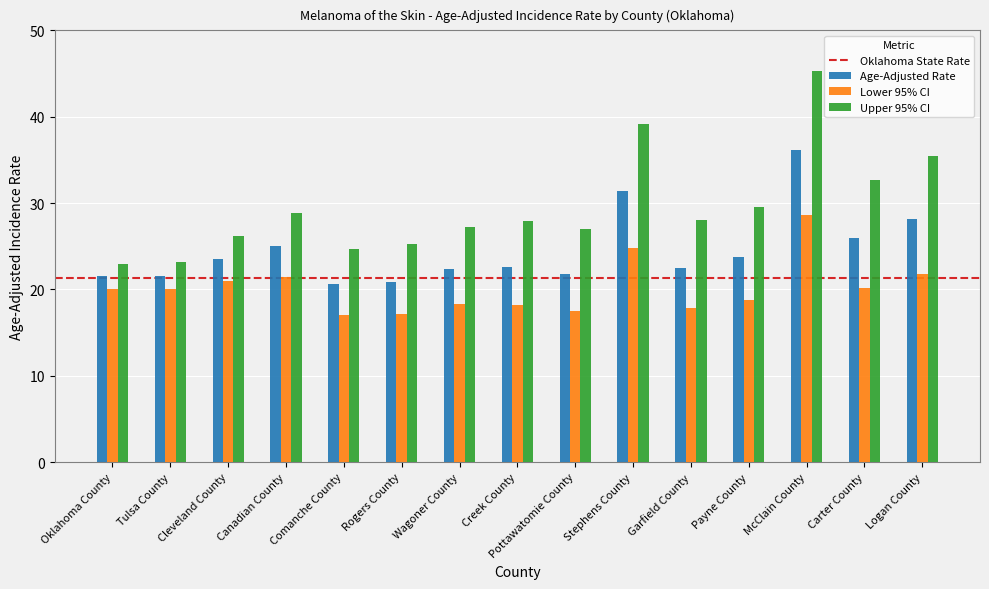

Which series has the largest range (max minus min)?

Upper 95% CI